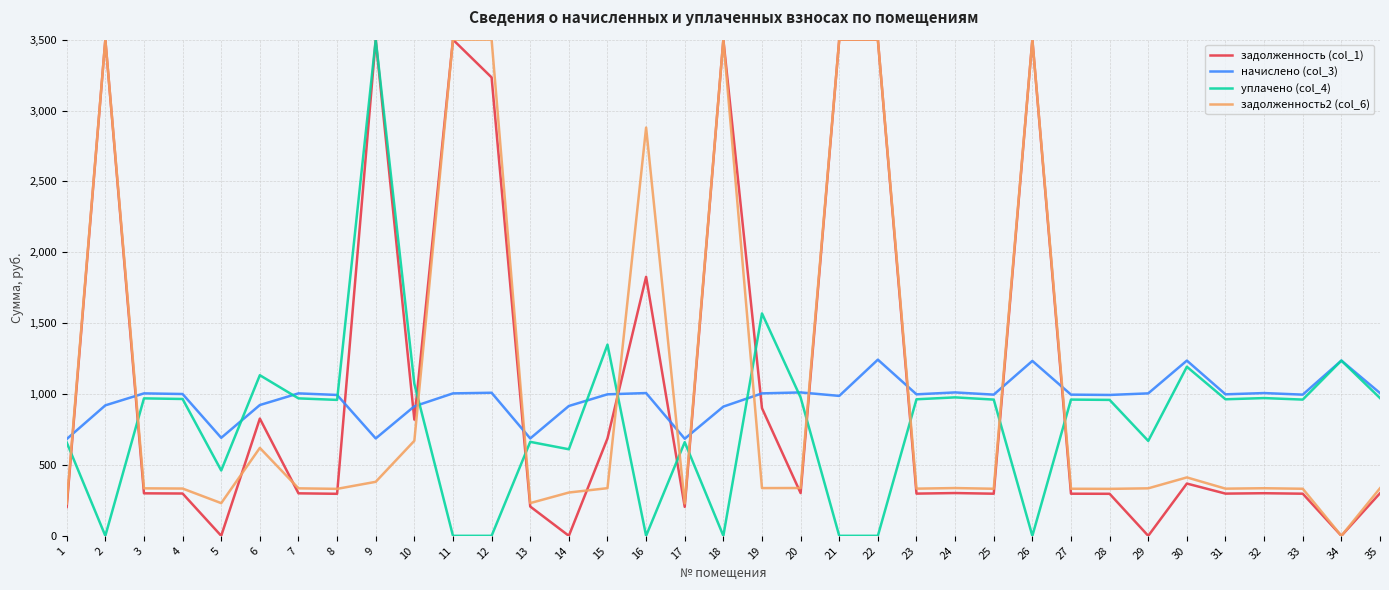

At 15, list the series in order from smallest to largest.

задолженность2 (col_6), задолженность (col_1), начислено (col_3), уплачено (col_4)